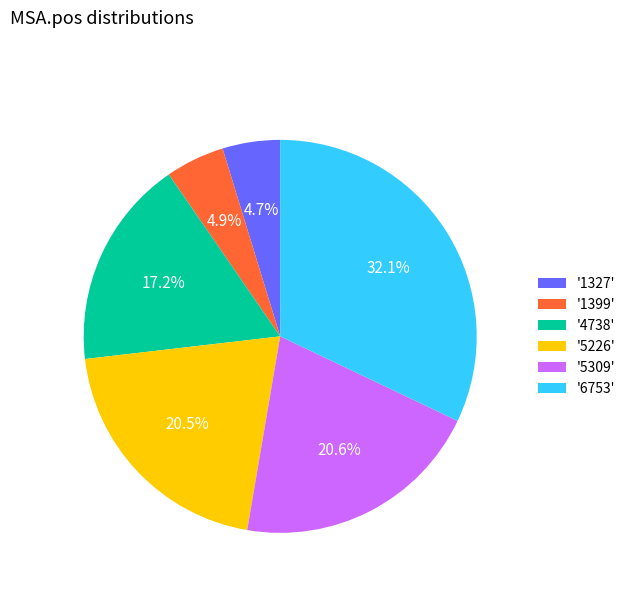

Which category has the biggest portion of the pie?

'6753'